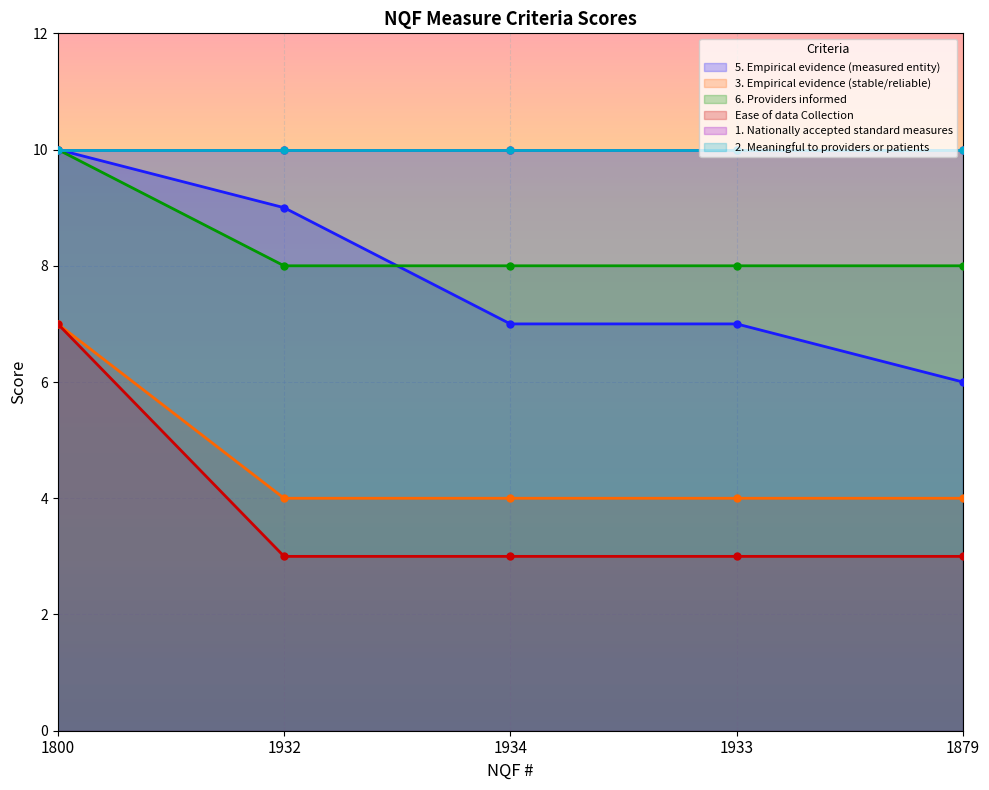

True or false: 6. Providers informed has a value of 8 at 1933.

True